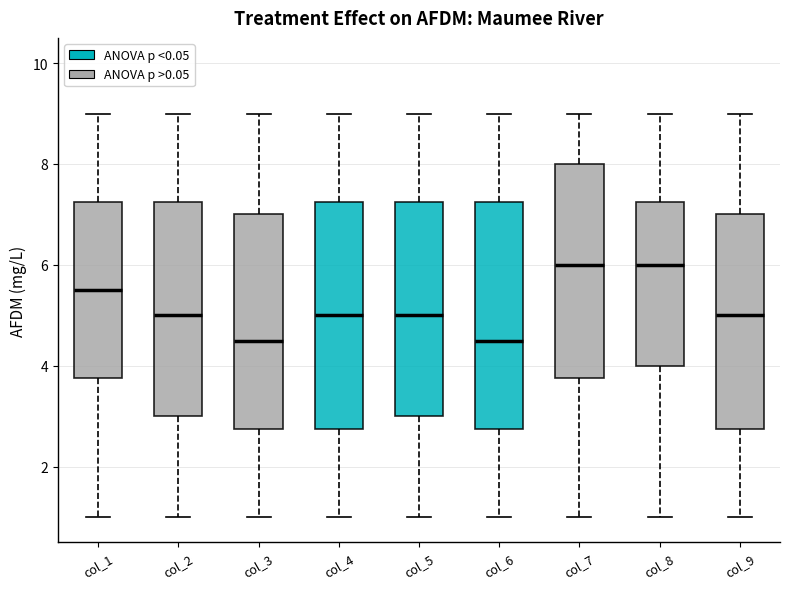

Reading left to right, transcribe this box plot: for each box, give where its median line is, the range the box spans, and where its two whiskers end, as read against the y-axis. The values are not printed on the chart, so give them approximately, as read against the axis.

col_1: median 5.6, box 3.8 to 7.2, whiskers 1.0 to 9.0
col_2: median 5.0, box 3.0 to 7.2, whiskers 1.0 to 9.0
col_3: median 4.6, box 2.8 to 7.0, whiskers 1.0 to 9.0
col_4: median 5.0, box 2.8 to 7.2, whiskers 1.0 to 9.0
col_5: median 5.0, box 3.0 to 7.2, whiskers 1.0 to 9.0
col_6: median 4.6, box 2.8 to 7.2, whiskers 1.0 to 9.0
col_7: median 6.0, box 3.8 to 8.0, whiskers 1.0 to 9.0
col_8: median 6.0, box 4.0 to 7.2, whiskers 1.0 to 9.0
col_9: median 5.0, box 2.8 to 7.0, whiskers 1.0 to 9.0